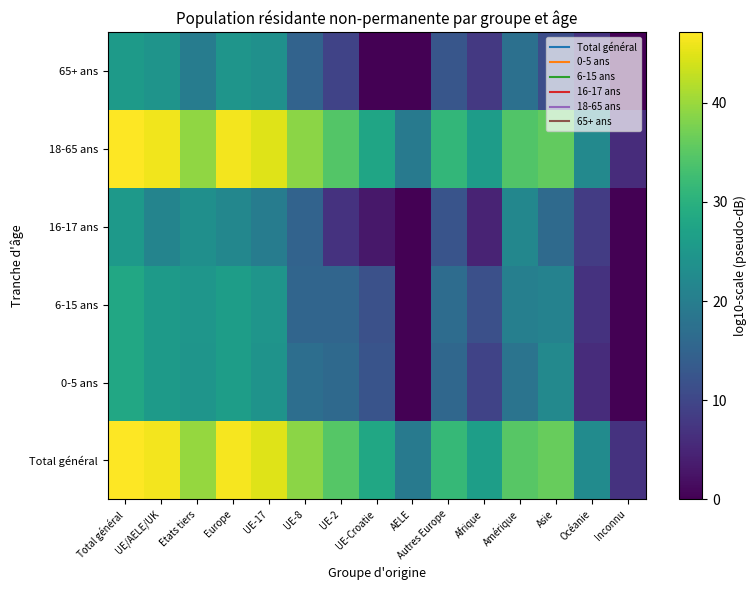

Which series has the largest total across all categories?

Total général